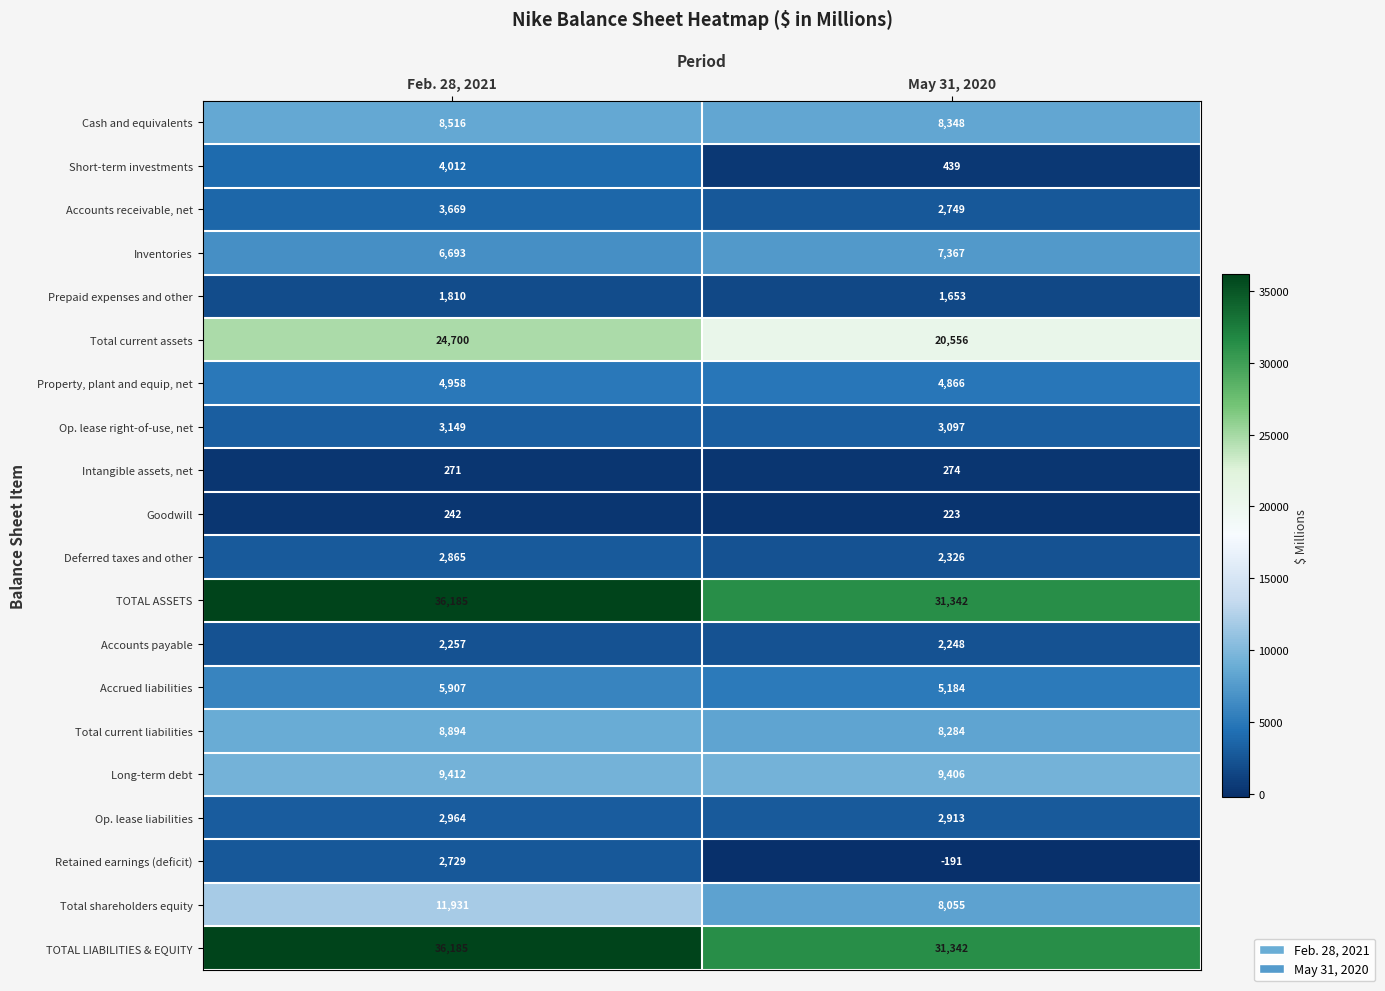

What is the lowest value of the Op. lease right-of-use, net series?

3097